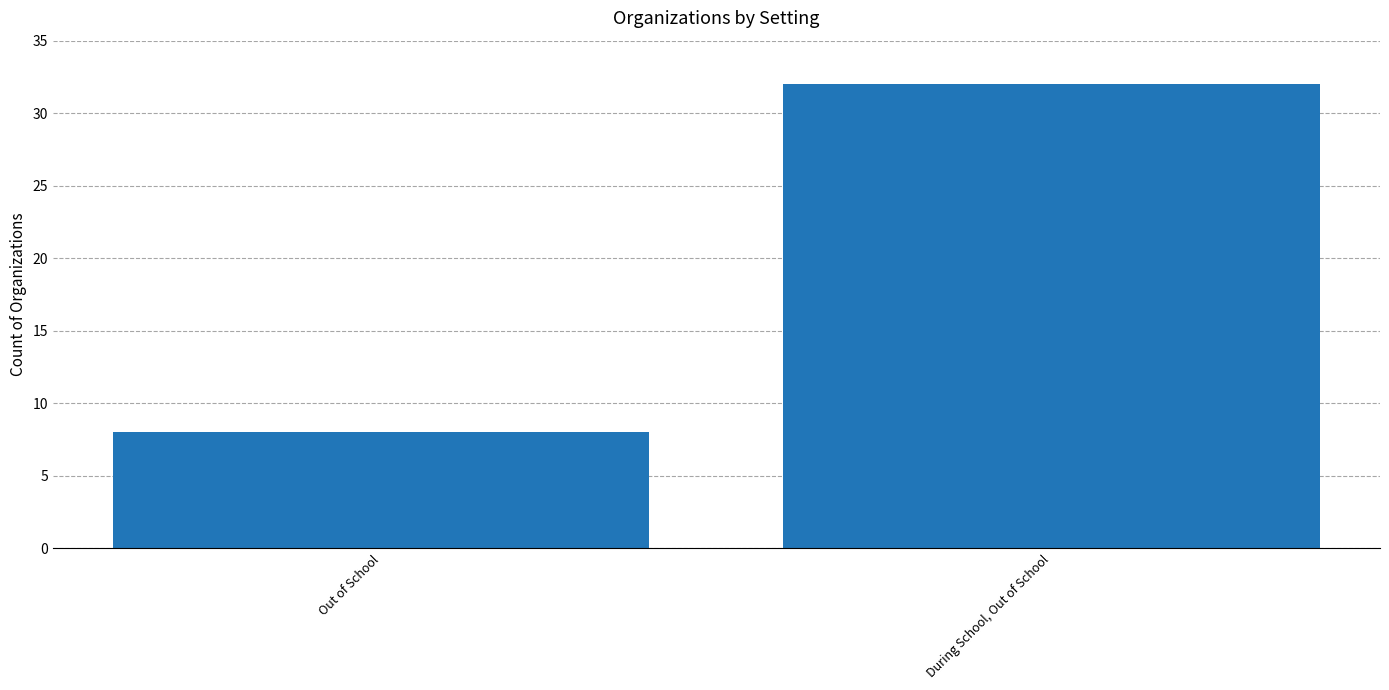

Is it true that the value at During School, Out of School is 32?

True